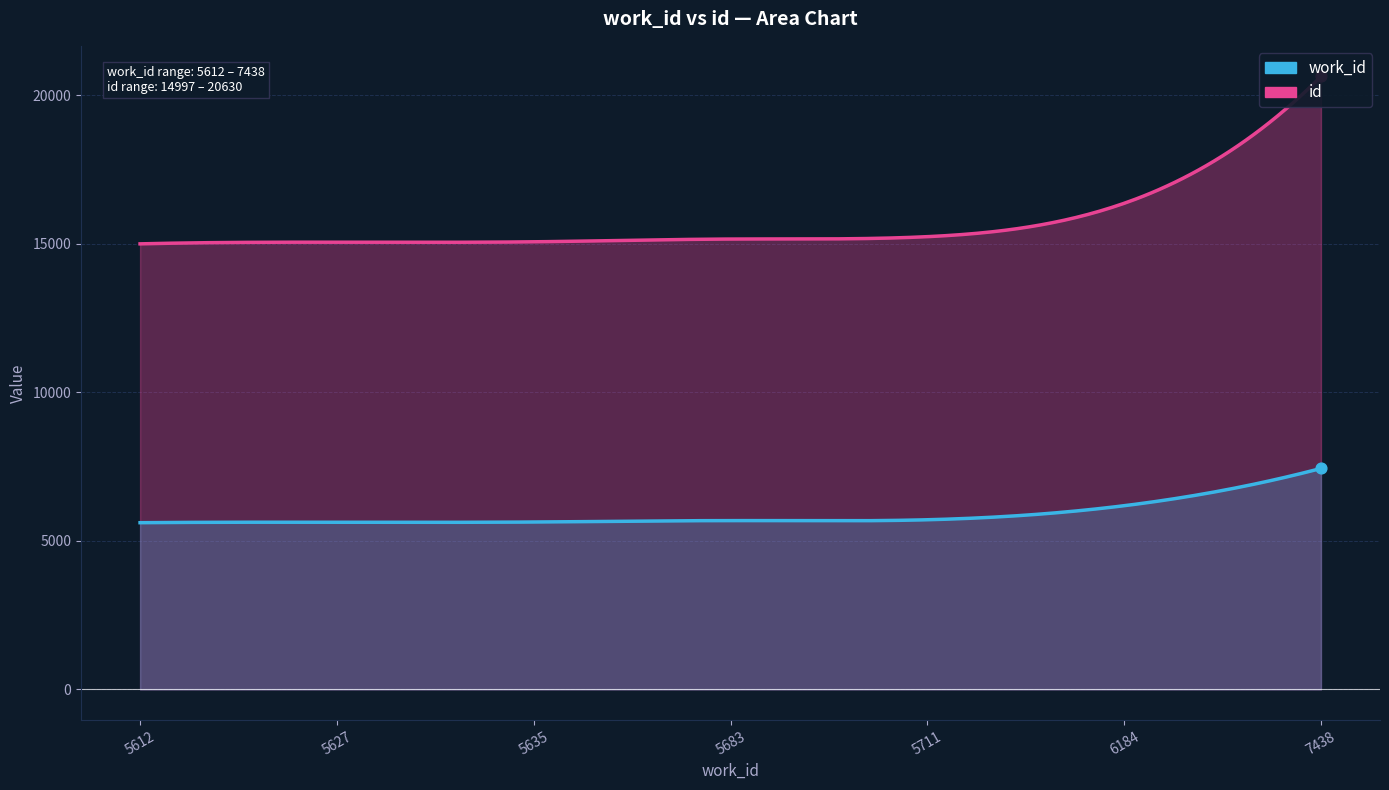

At how many categories does at least one series exceed 20375?

1